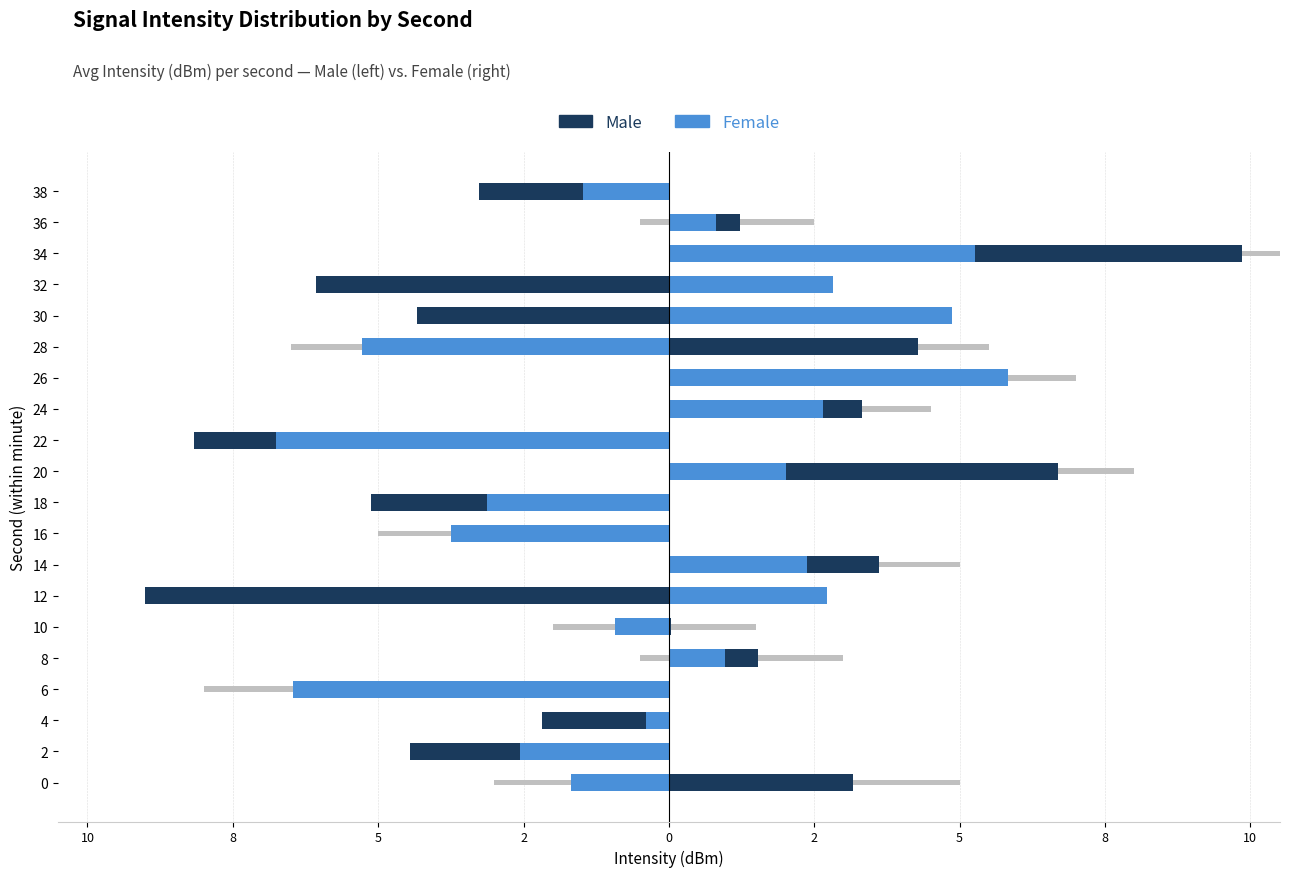

What is the sum of all Female values?

-2.1